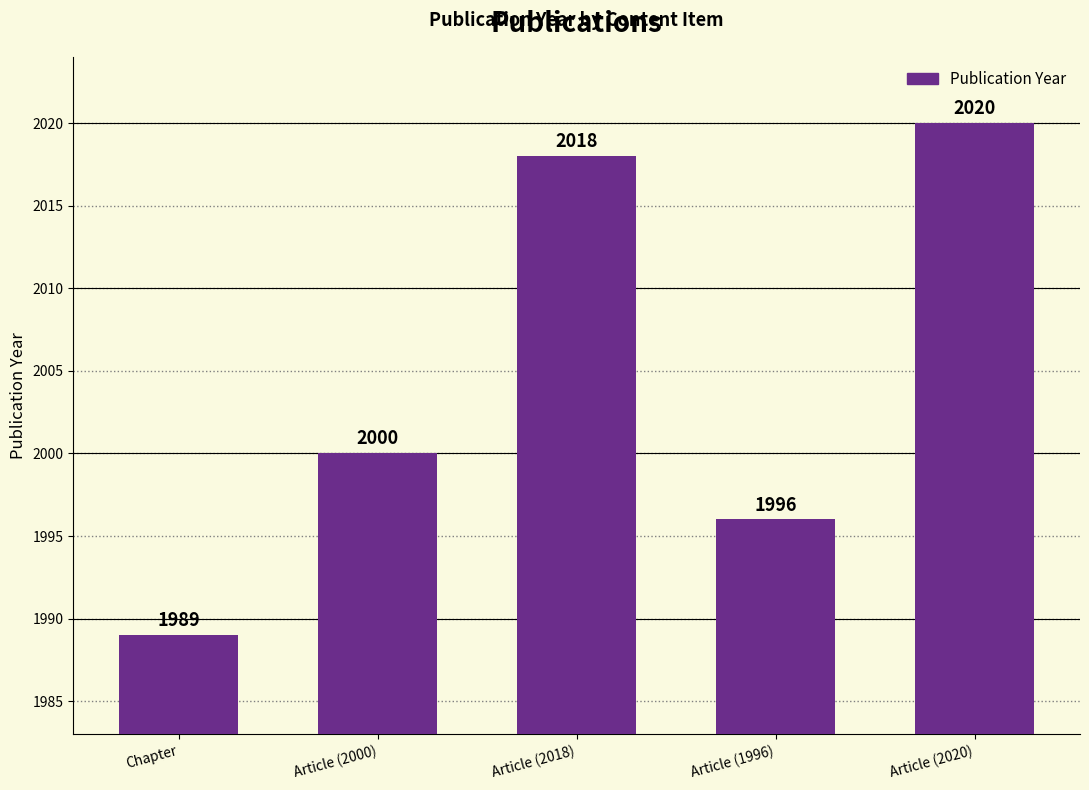

Approximately how many times larger is the value at Article (2000) compared to Chapter?

1.0